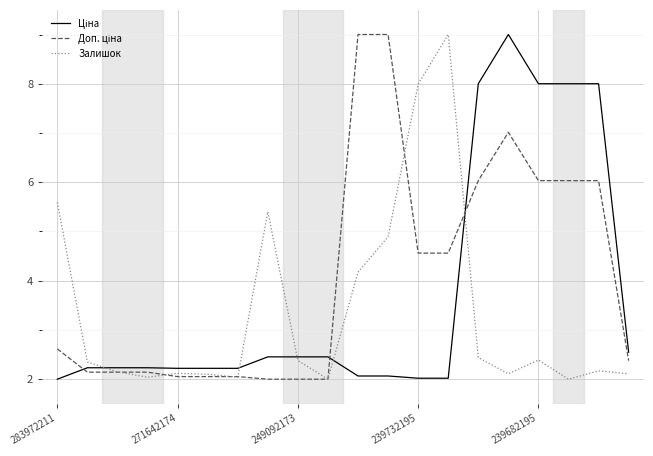

What is the minimum value shown in the chart?

2.0